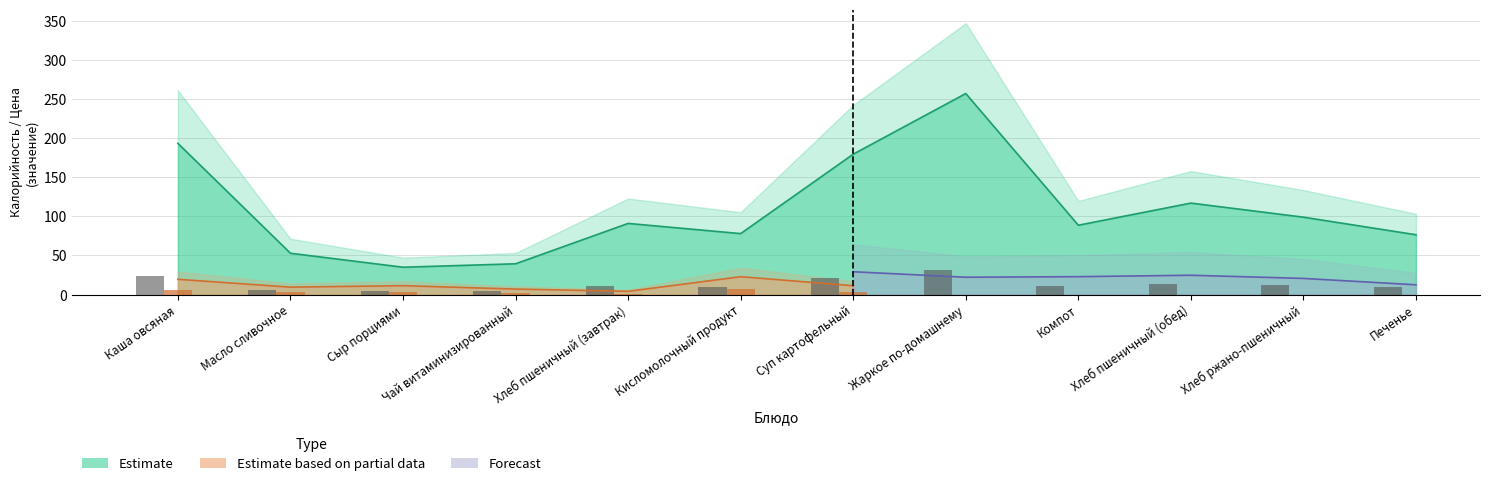

Which series has the largest range (max minus min)?

Estimate